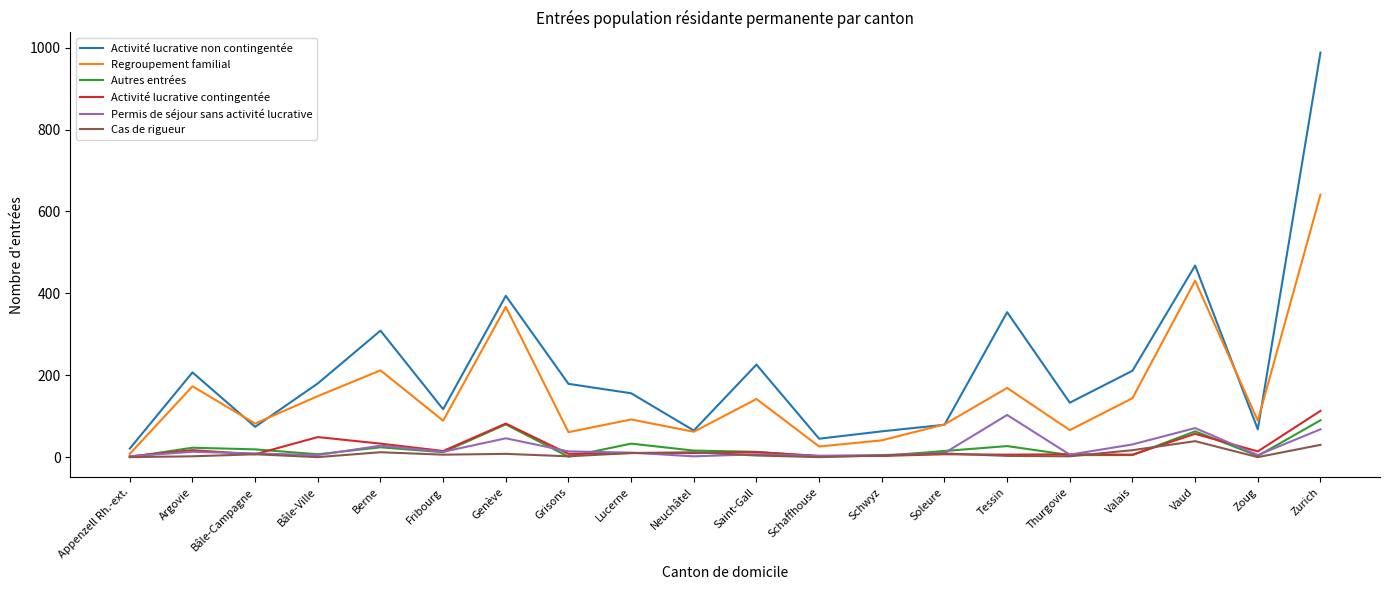

What is the maximum value for Autres entrées?

90